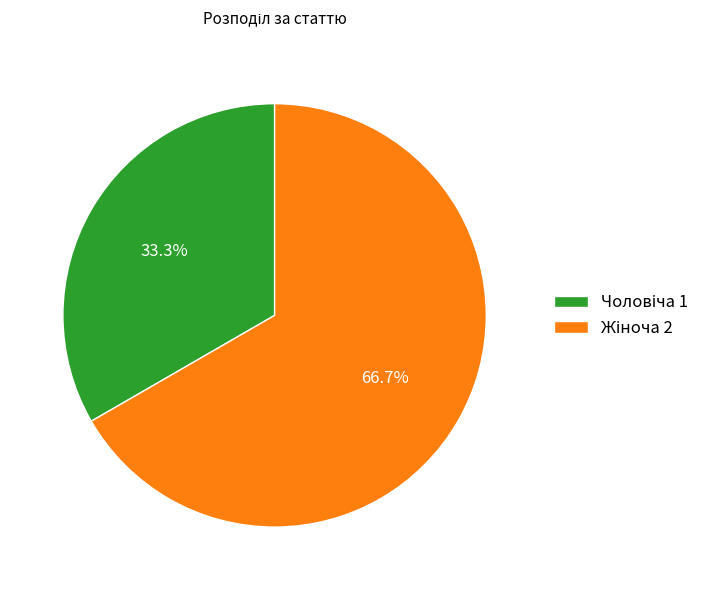

Is there any slice that represents more than half of the pie?

Yes